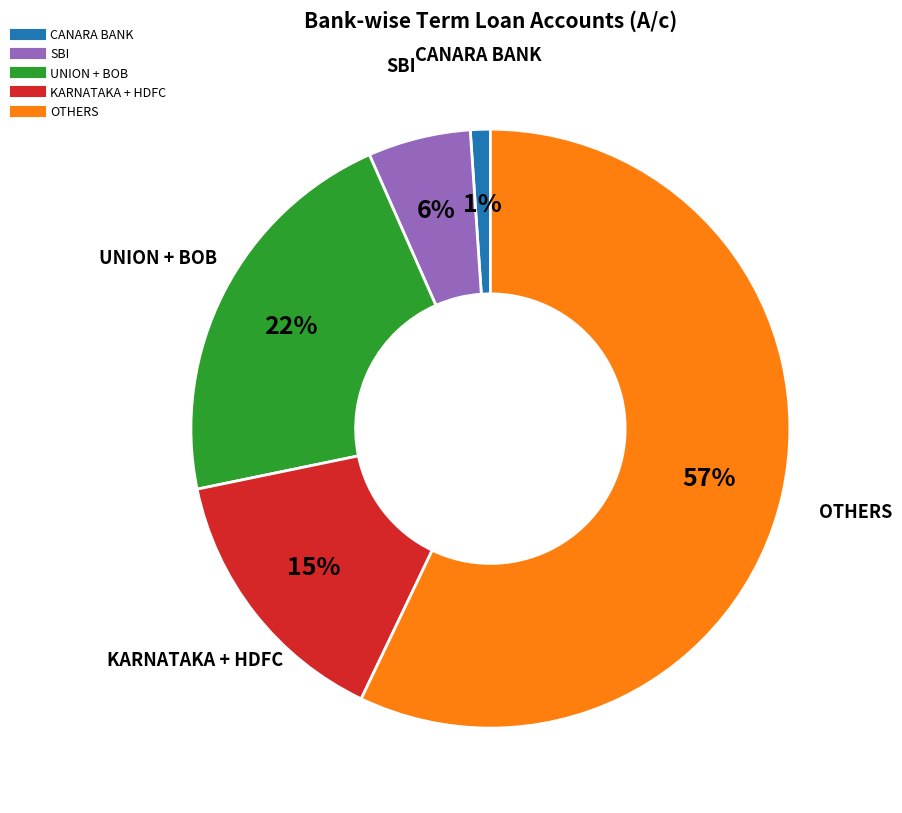

To the nearest percent, what is the average slice percentage?

20%